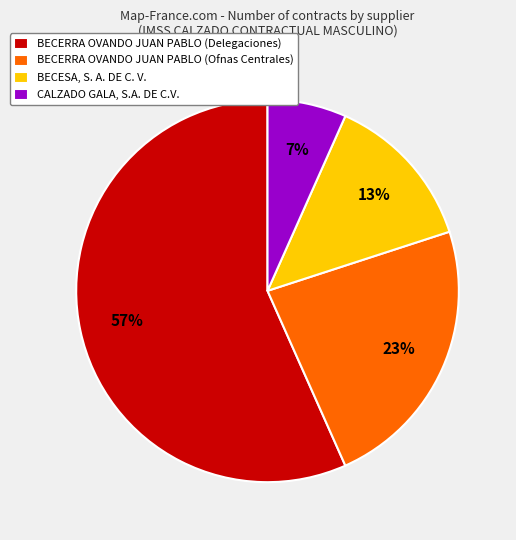

What is the smallest slice in the pie chart?

CALZADO GALA, S.A. DE C.V.